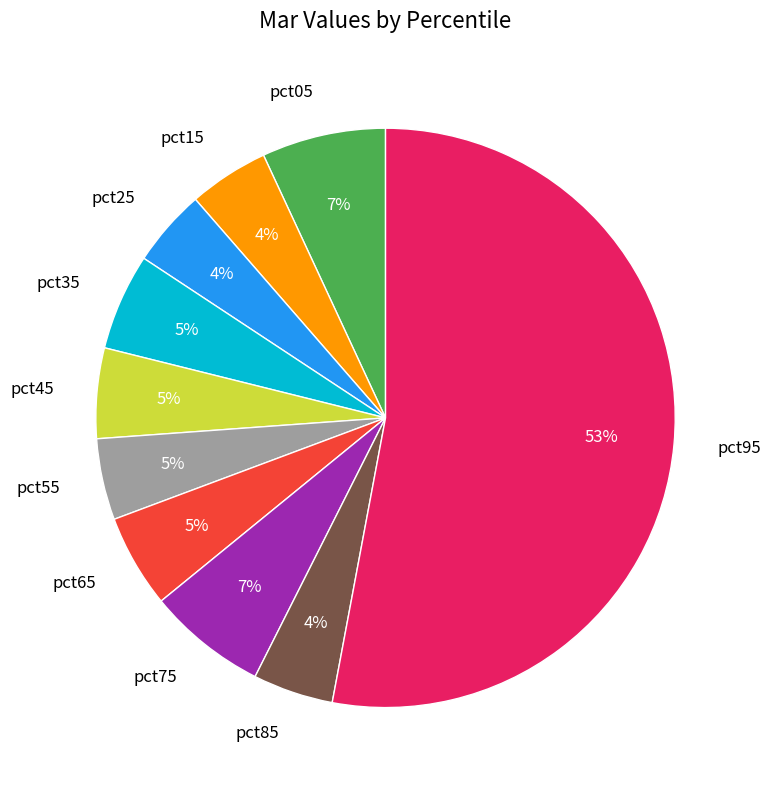

To the nearest percent, what percentage of the pie is pct35?

5%